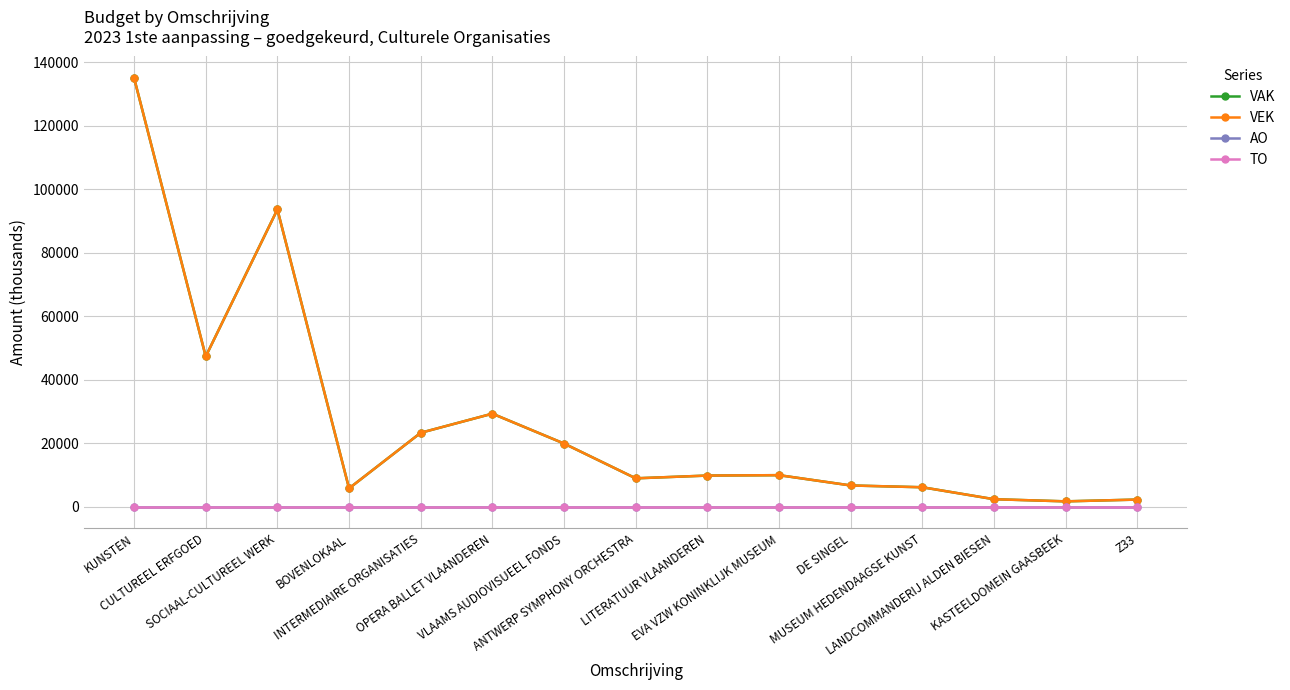

At which label is TO closest to 0?

KUNSTEN